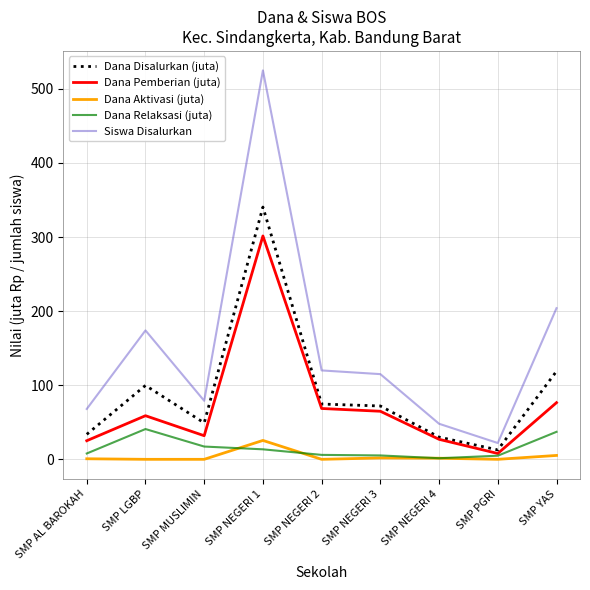

At which label is Siswa Disalurkan closest to 273?

SMP YAS